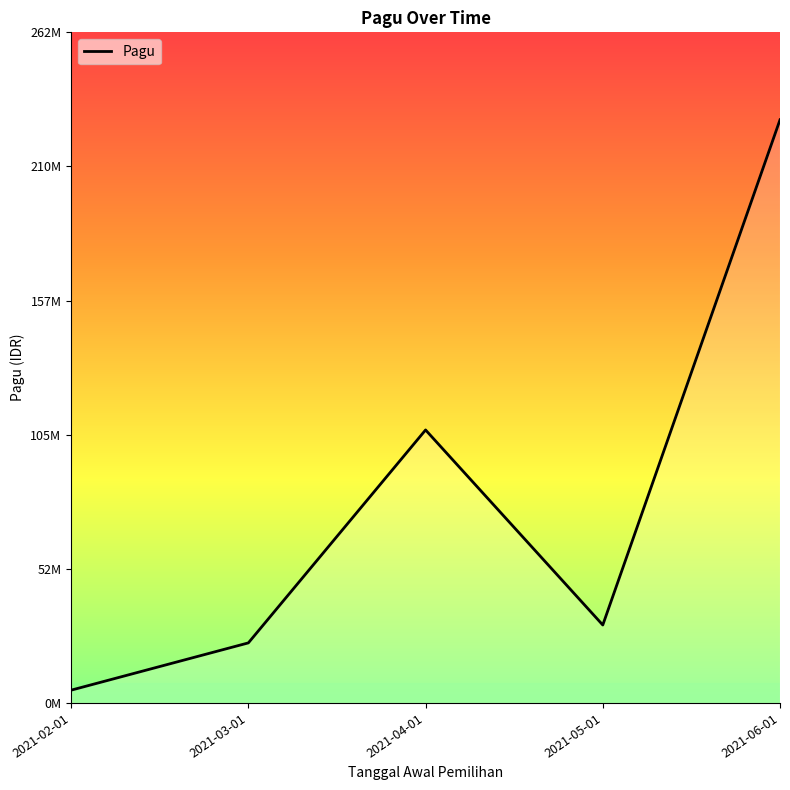

At which category does the data reach its first local valley?

2021-05-01